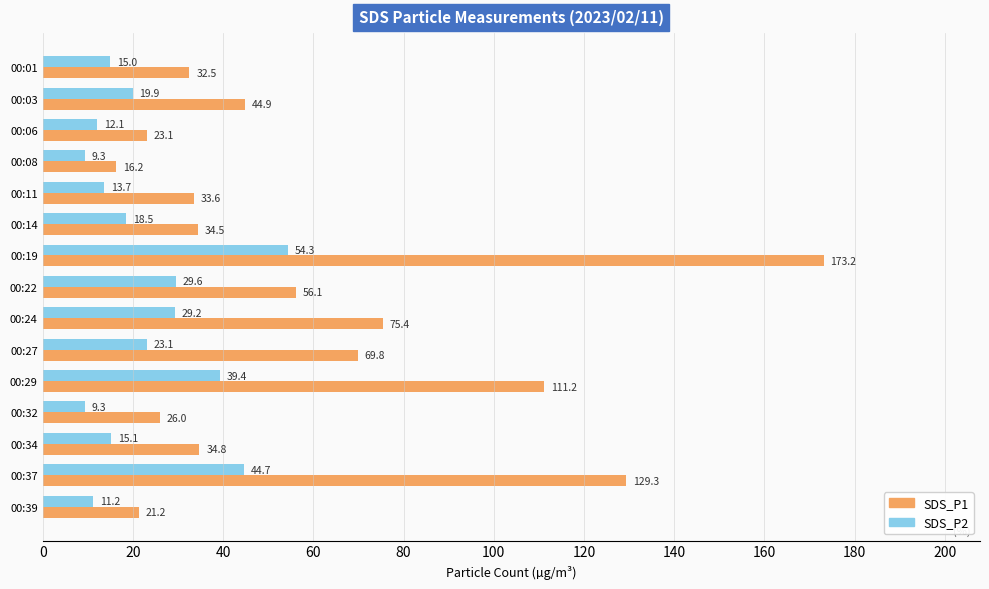

Rank the categories by SDS_P1 value from highest to lowest.

00:19, 00:37, 00:29, 00:24, 00:27, 00:22, 00:03, 00:34, 00:14, 00:11, 00:01, 00:32, 00:06, 00:39, 00:08